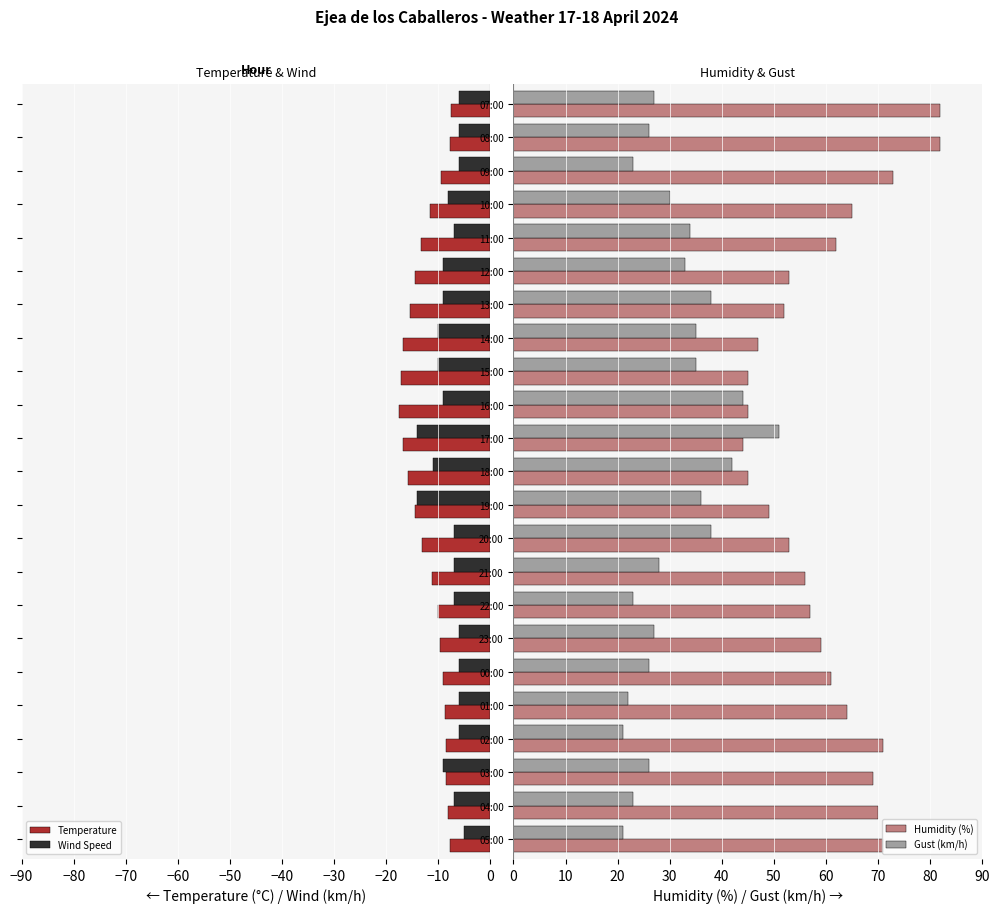

What is the minimum value for Wind Speed?

-14.0